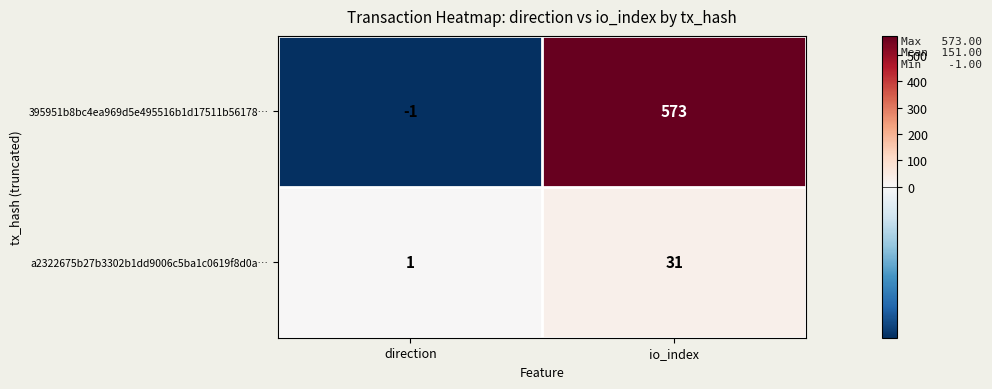

Which series has the largest total across all categories?

395951b8bc4ea969d5e495516b1d17511b56178…